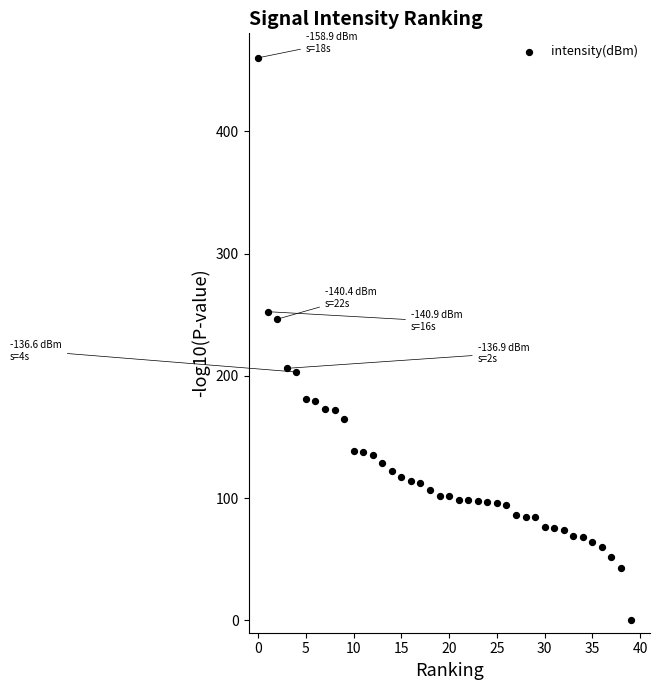

What is the range of Y values (max minus min)?

460.0